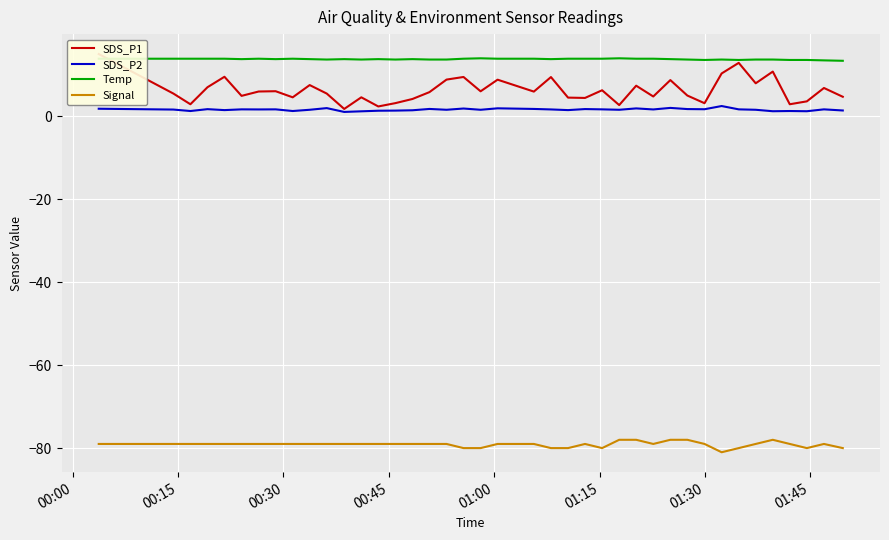

What is the maximum value for Signal?

-78.0